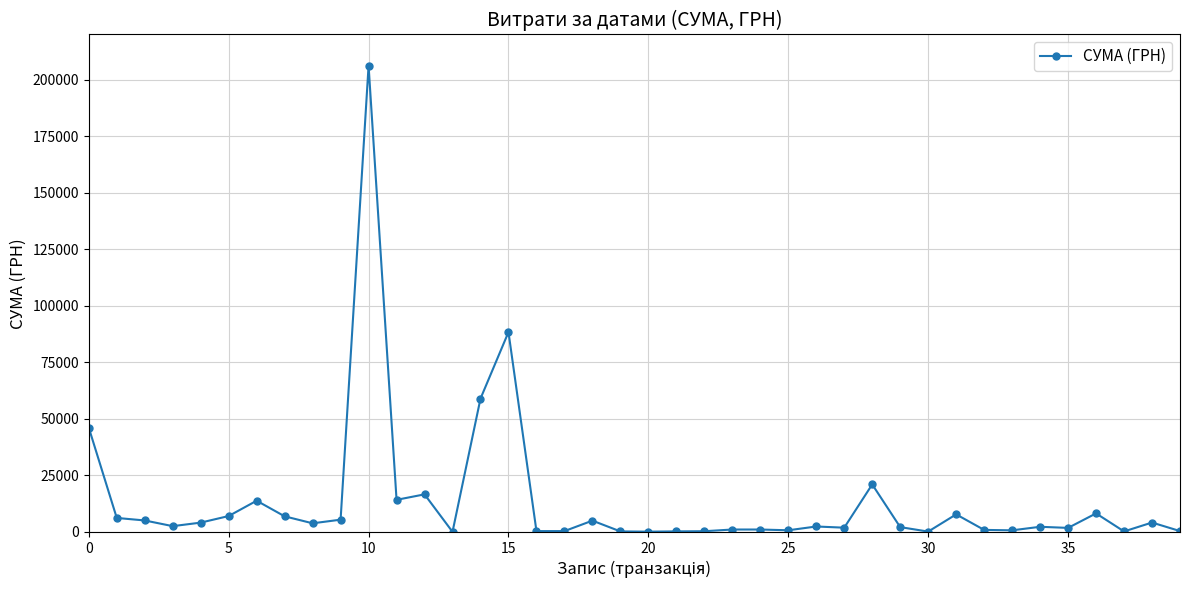

What is the sum of all values?

548247.9